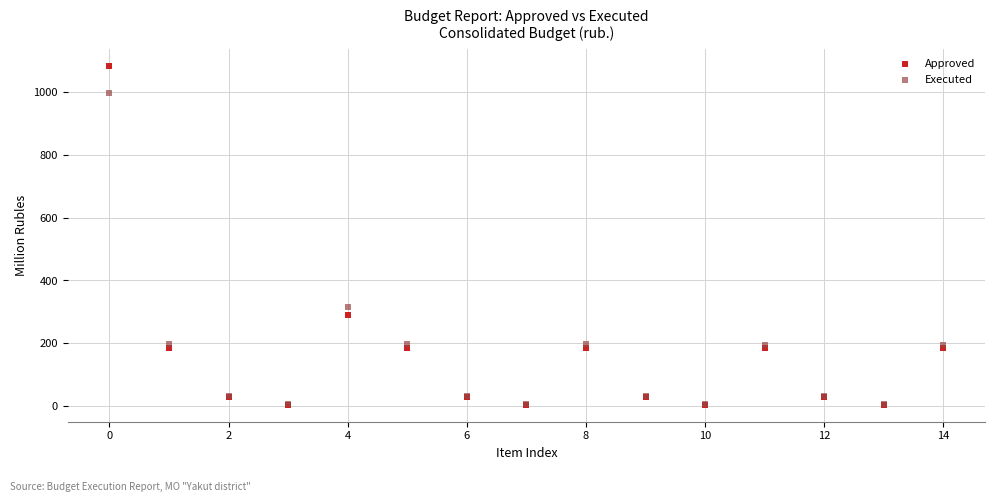

In the Approved series, what Y value is closest to 543?

291.0